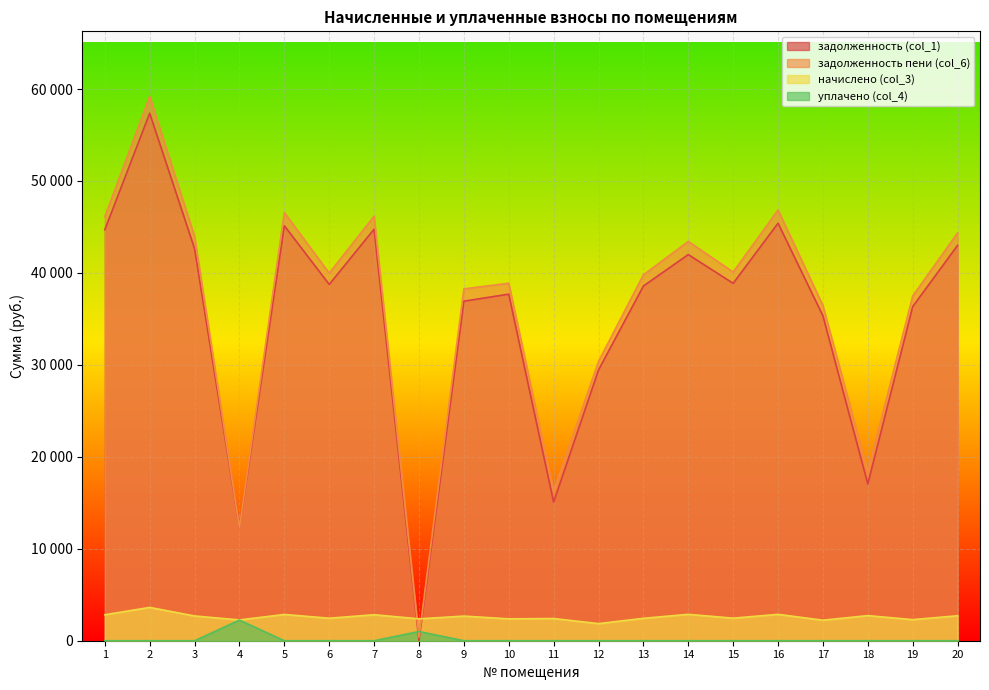

Which series has the widest spread of values?

задолженность пени (col_6)